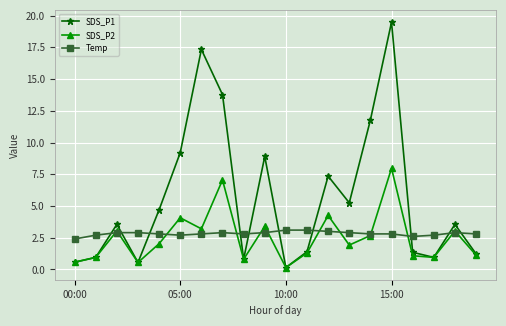

What is the greatest value displayed?

19.5